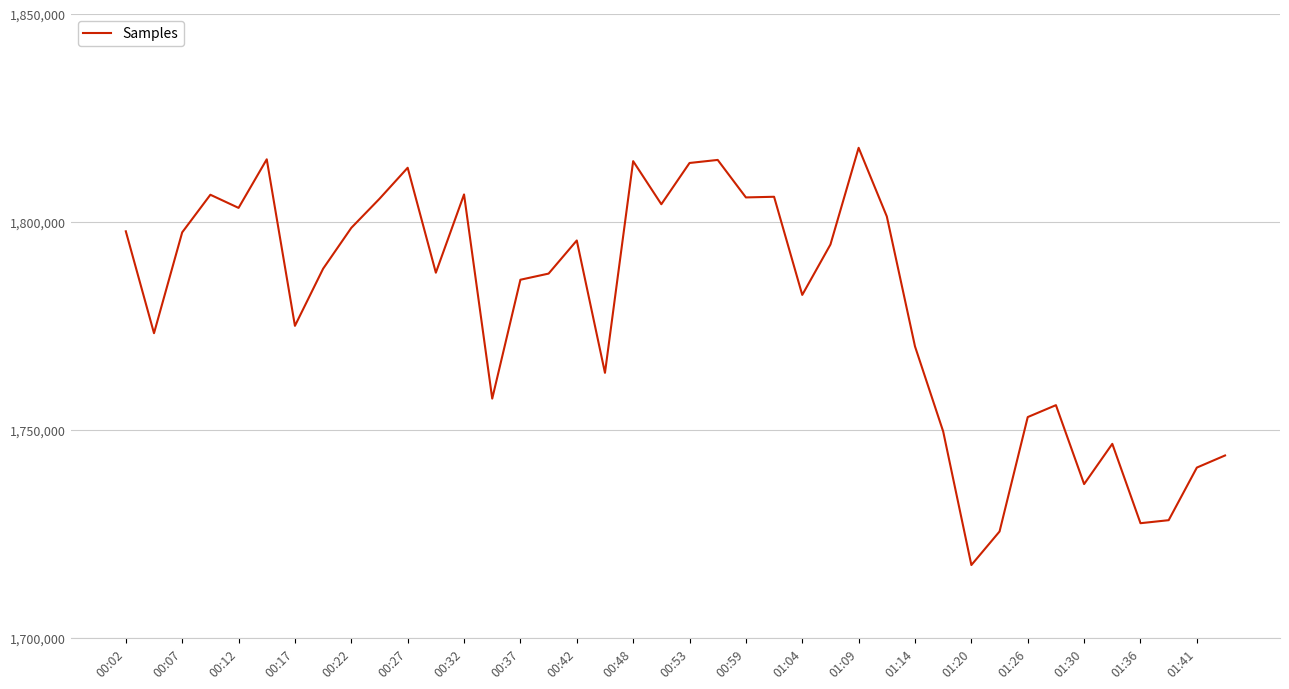

What is the maximum value shown in the chart?

1817828